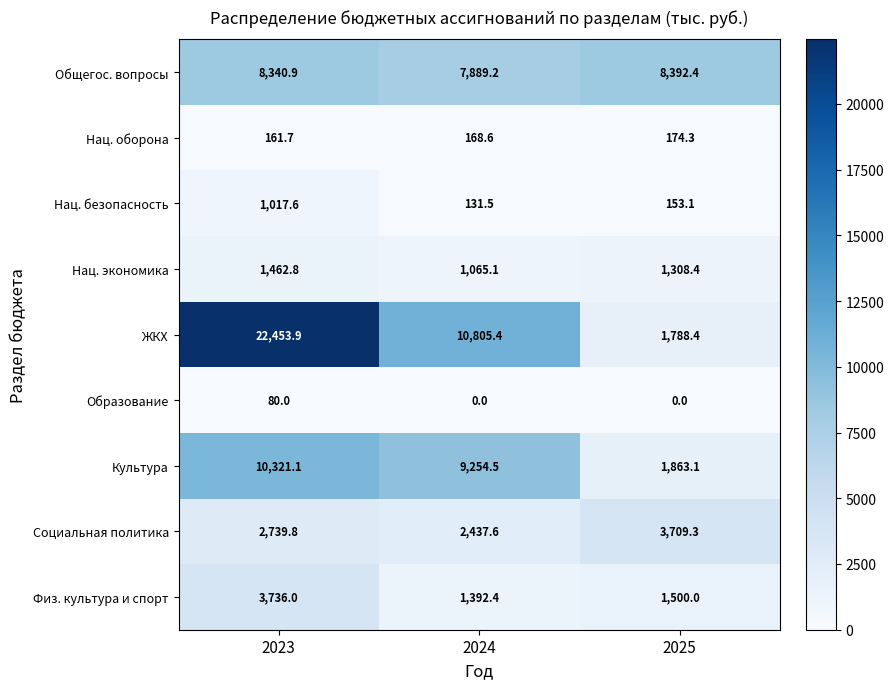

True or false: Общегос. вопросы has a value of 2250.9 at 2024.

False